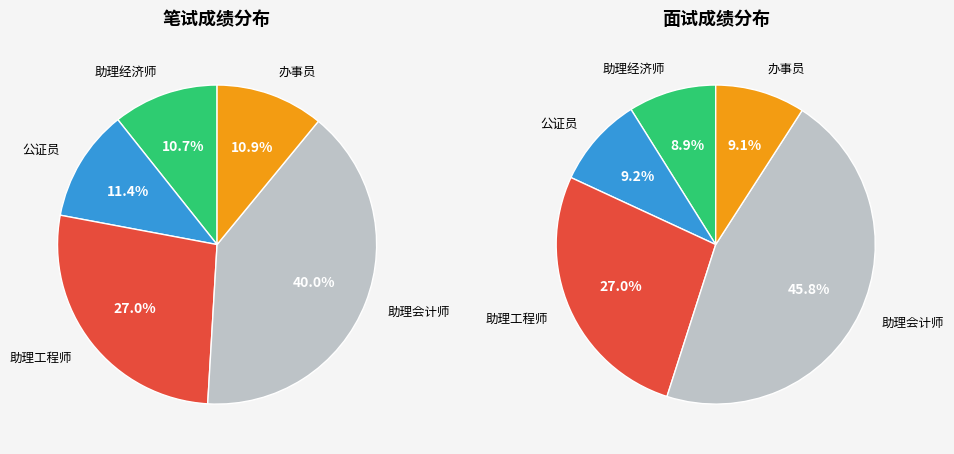

Combined, do 10_助理工程师 and 11_助理工程师 account for over 50%?

No